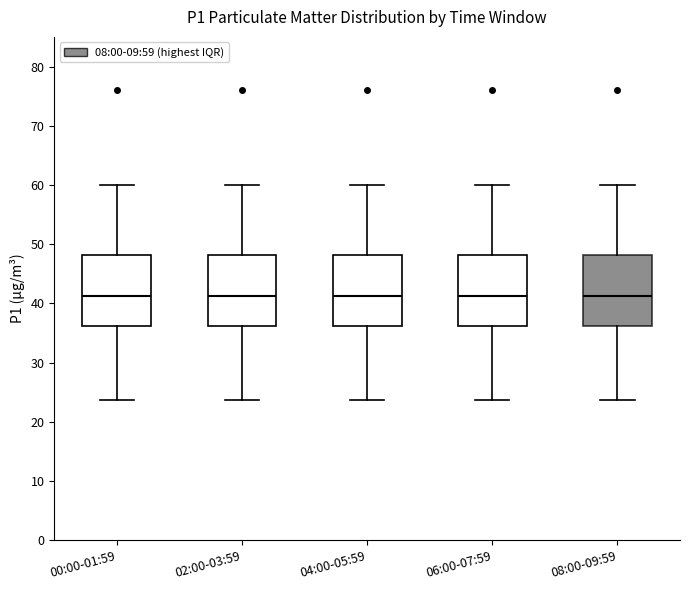

Reading left to right, transcribe this box plot: for each box, give where its median line is, the range the box spans, and where its two whiskers end, as read against the y-axis. The values are not printed on the chart, so give them approximately, as read against the axis.

00:00-01:59: median 41, box 36 to 48, whiskers 24 to 60
02:00-03:59: median 41, box 36 to 48, whiskers 24 to 60
04:00-05:59: median 41, box 36 to 48, whiskers 24 to 60
06:00-07:59: median 41, box 36 to 48, whiskers 24 to 60
08:00-09:59: median 41, box 36 to 48, whiskers 24 to 60